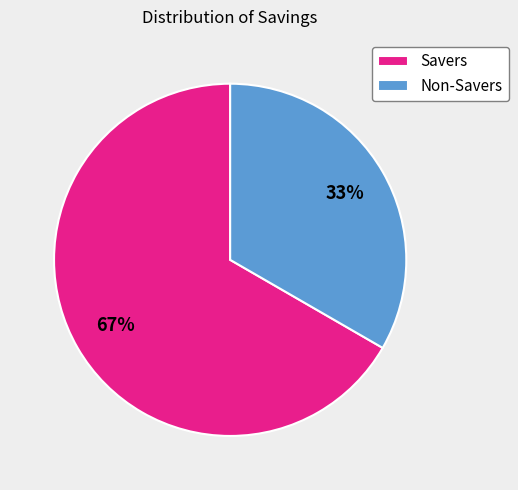

To the nearest percent, what is the combined percentage of Savers and Non-Savers?

100%